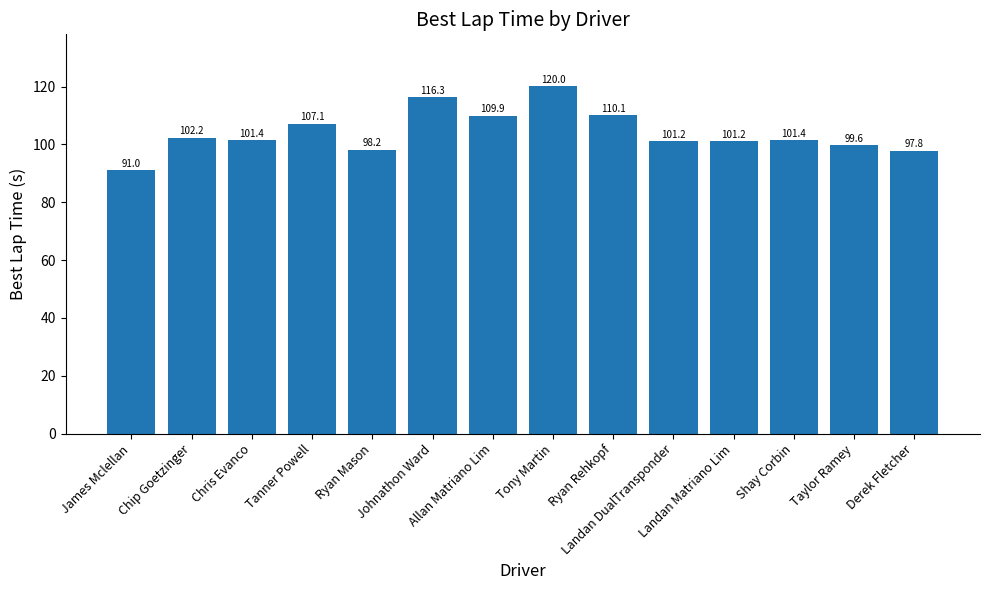

Are the bars grouped side by side (vs. stacked)?

No